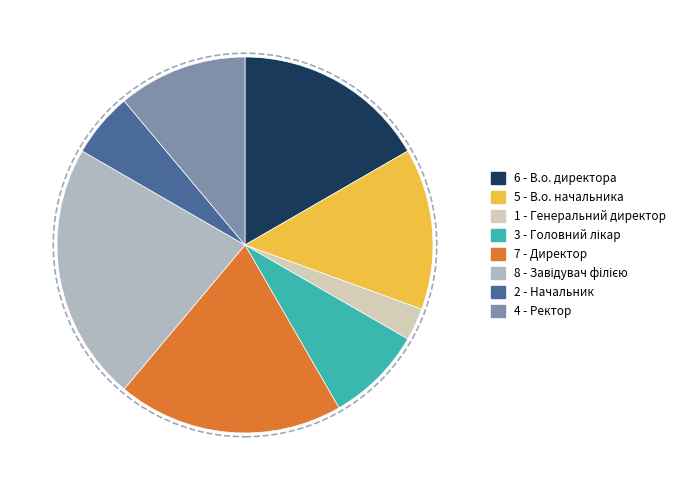

Does any single category account for the majority?

No